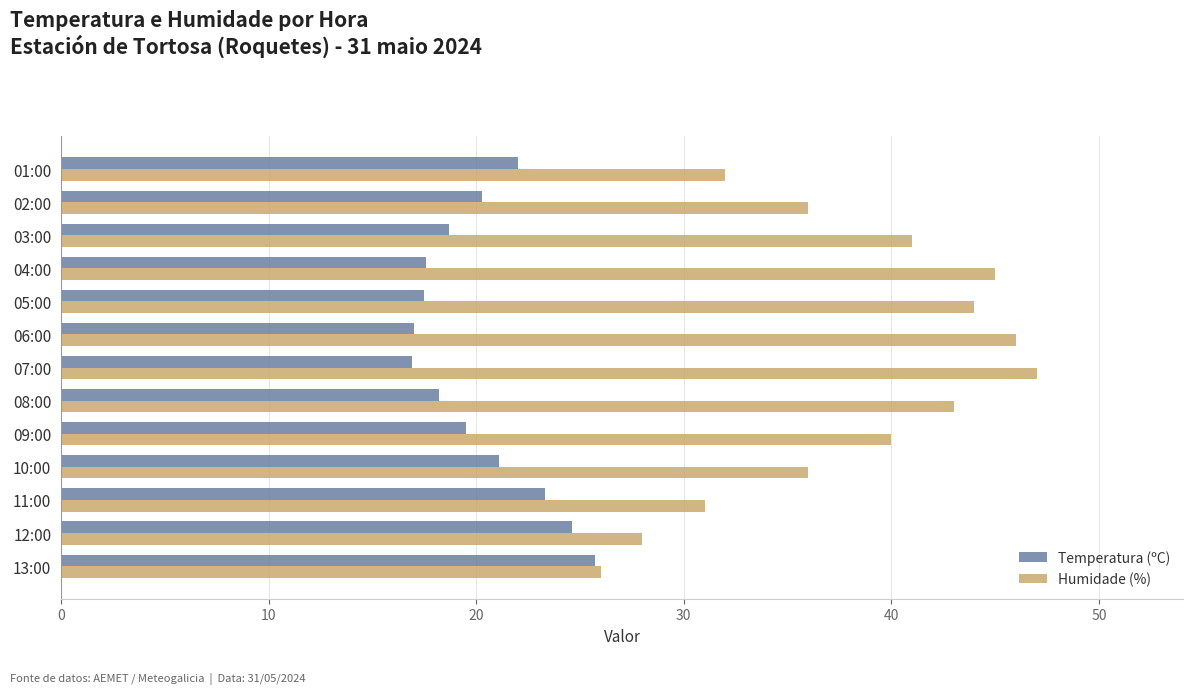

How many data points does each series have?

13